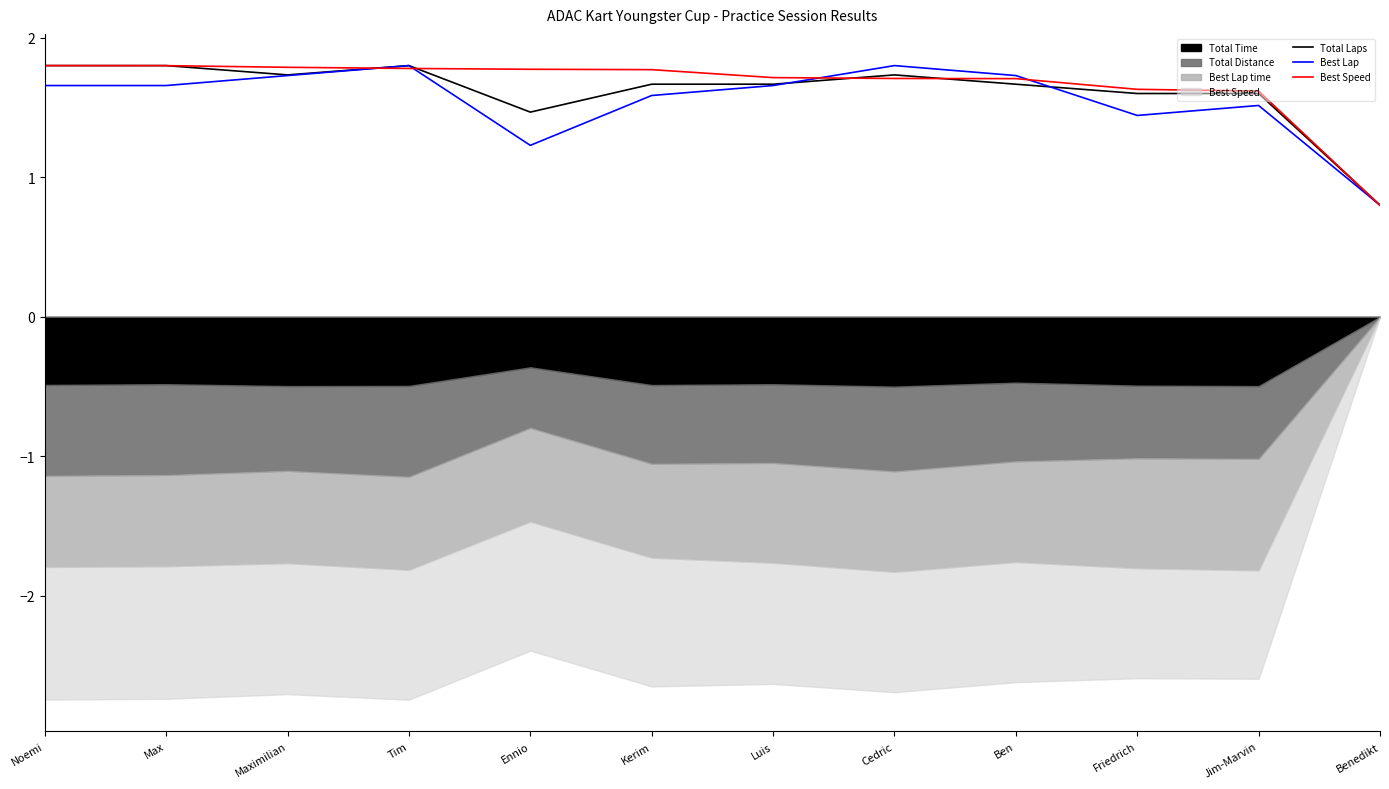

True or false: Best Speed has a value of 1.6 at Friedrich.

True